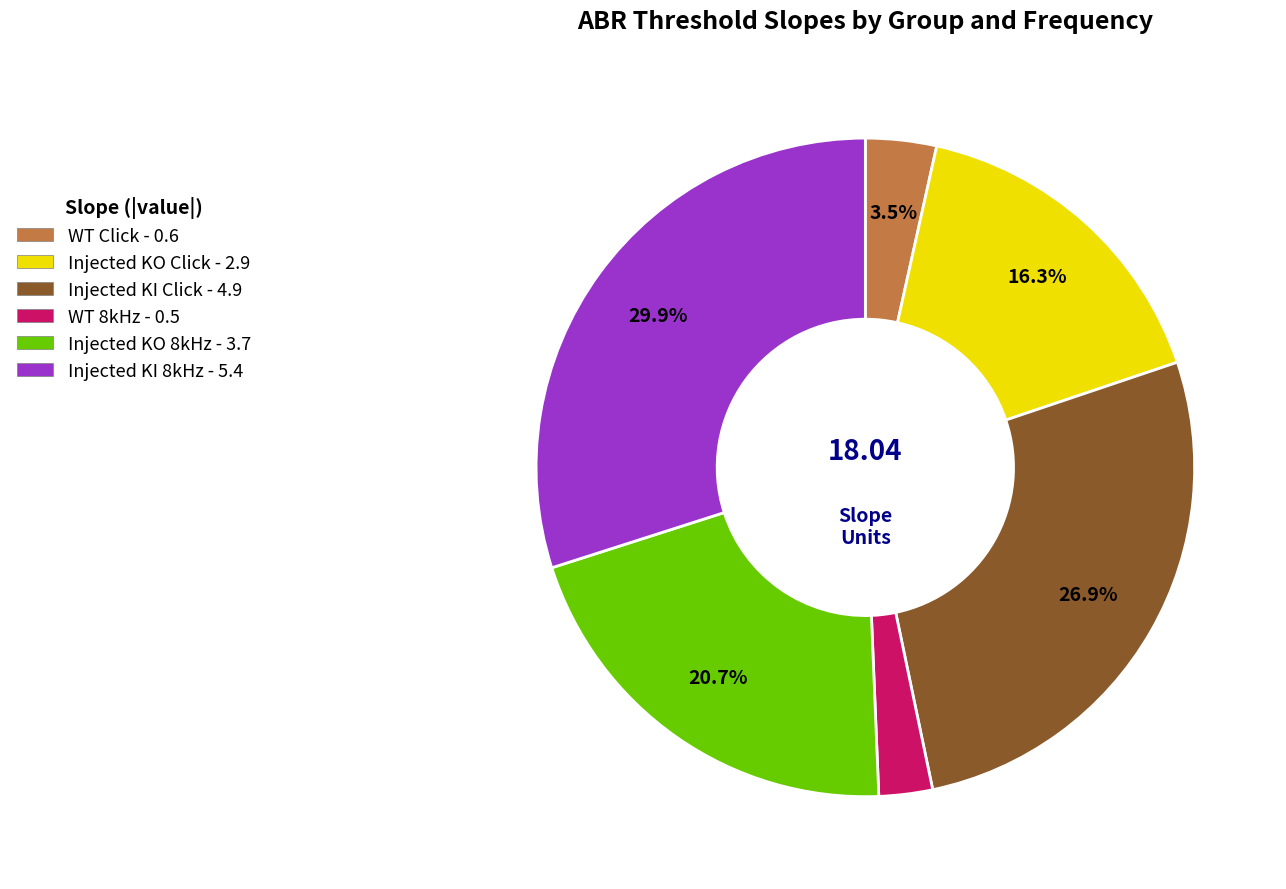

What percentage is the WT 8kHz slice, to the nearest percent?

3%